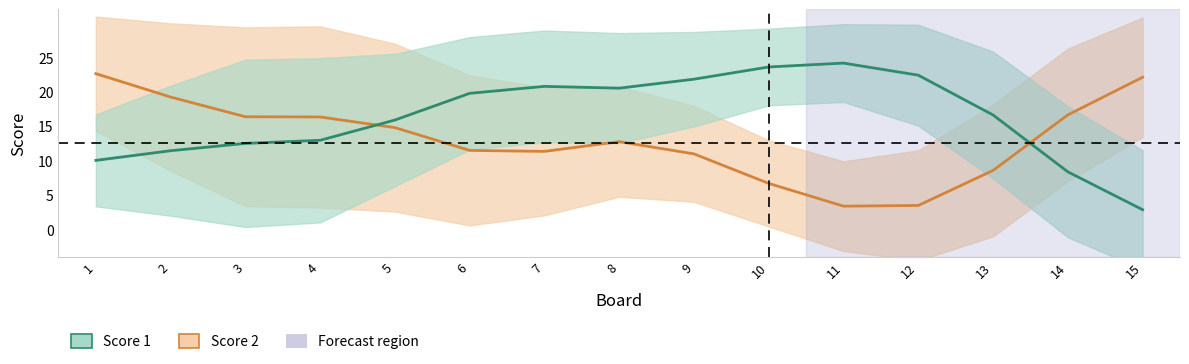

Count the number of categories in the chart.

15